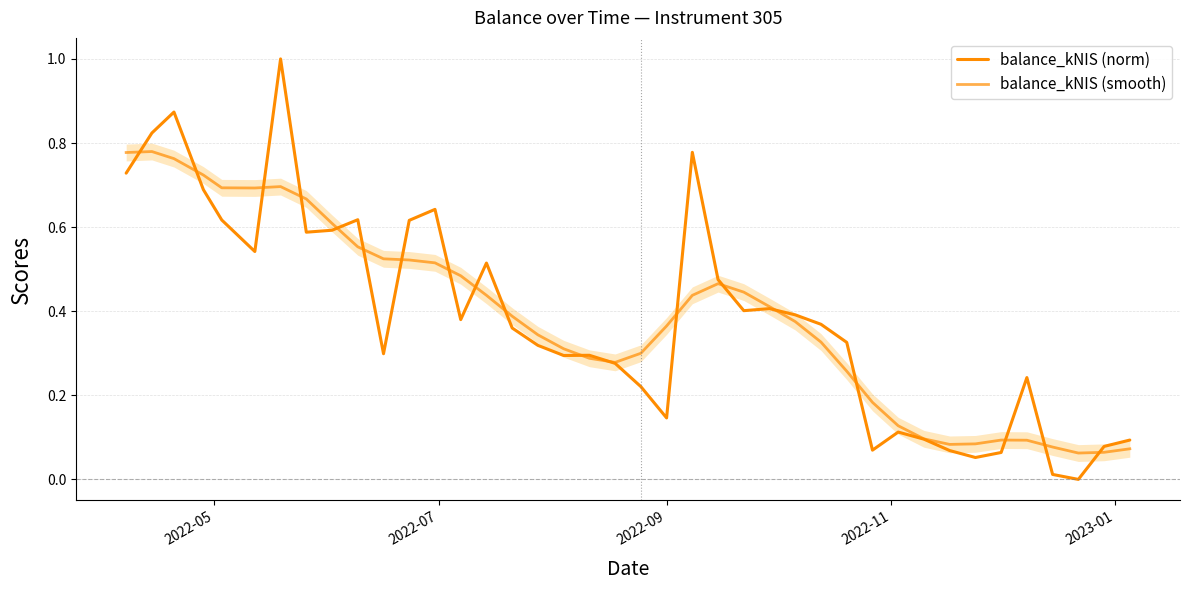

Is this an area chart (filled region under the line)?

No